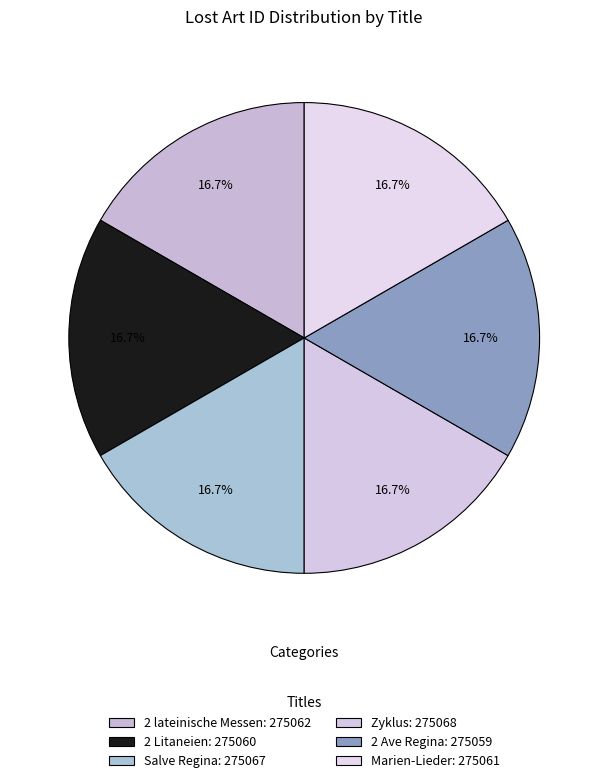

Count the number of slices in the pie.

6